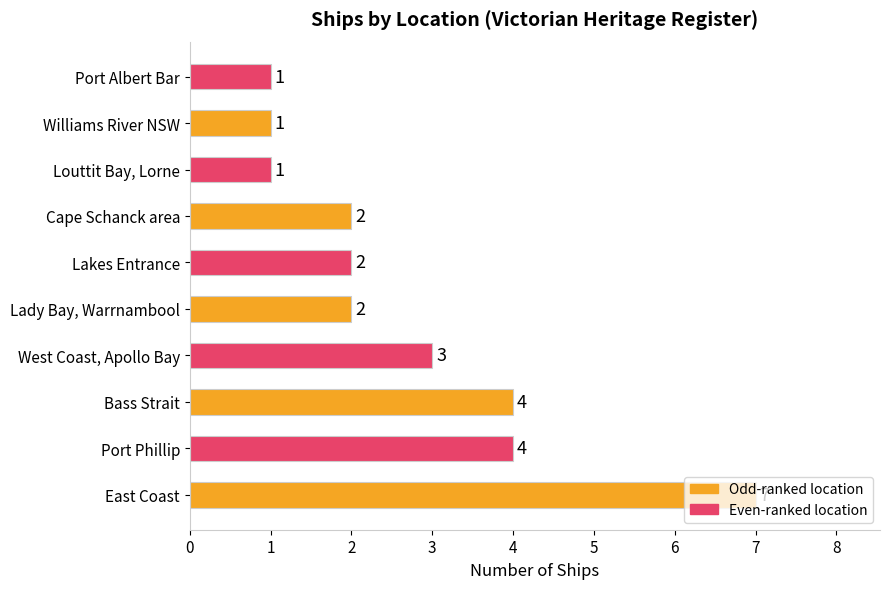

Count the values in the range 1 to 4.

9